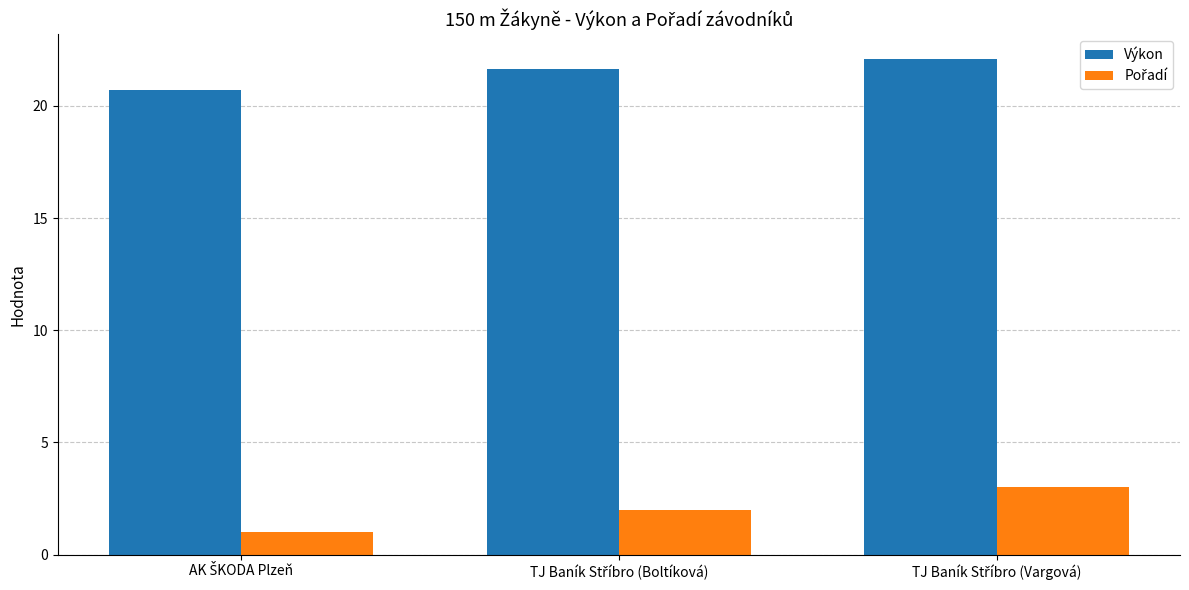

What is the highest value of the Výkon series?

22.1